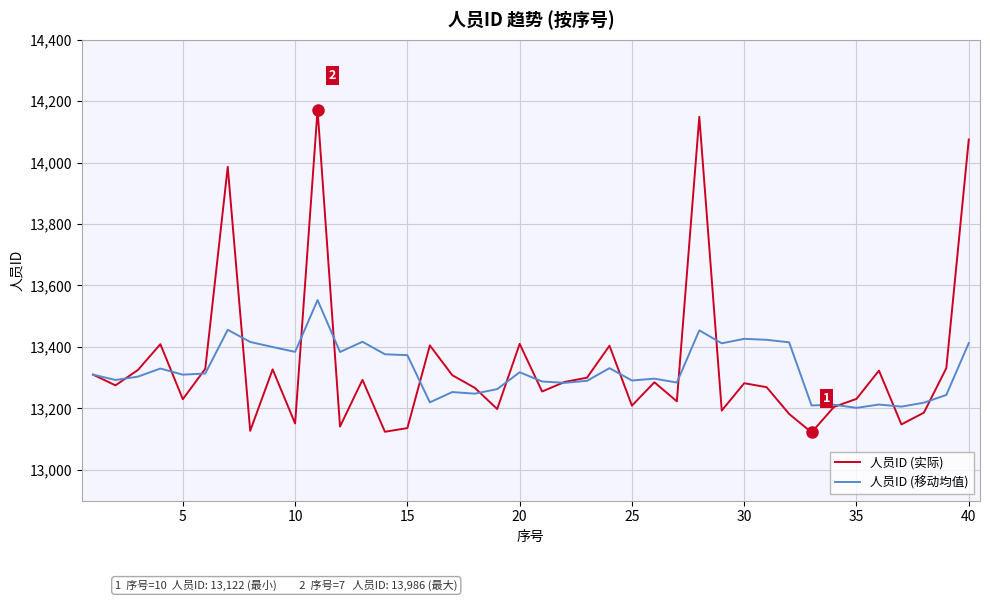

What is the maximum value shown in the chart?

14172.0